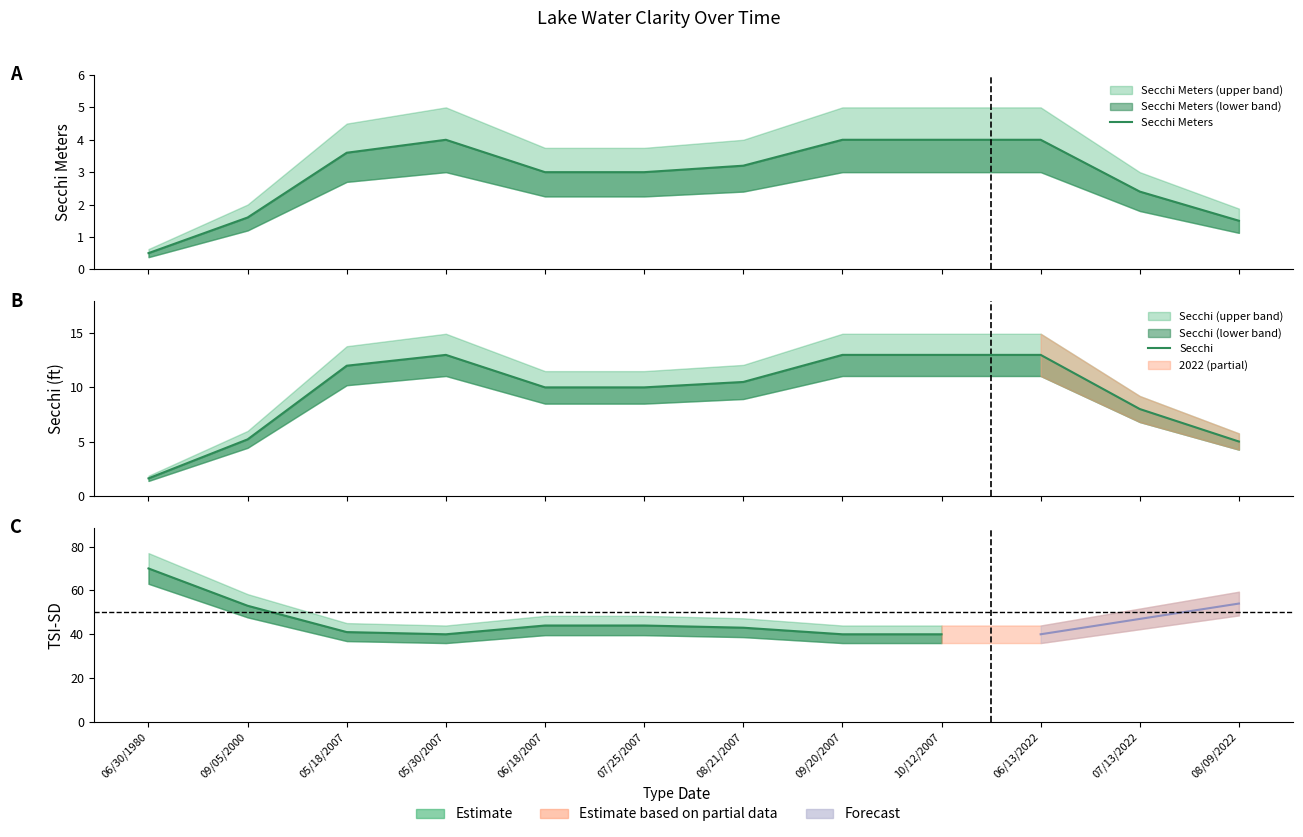

What is the average value of the Secchi Meters series?

2.9